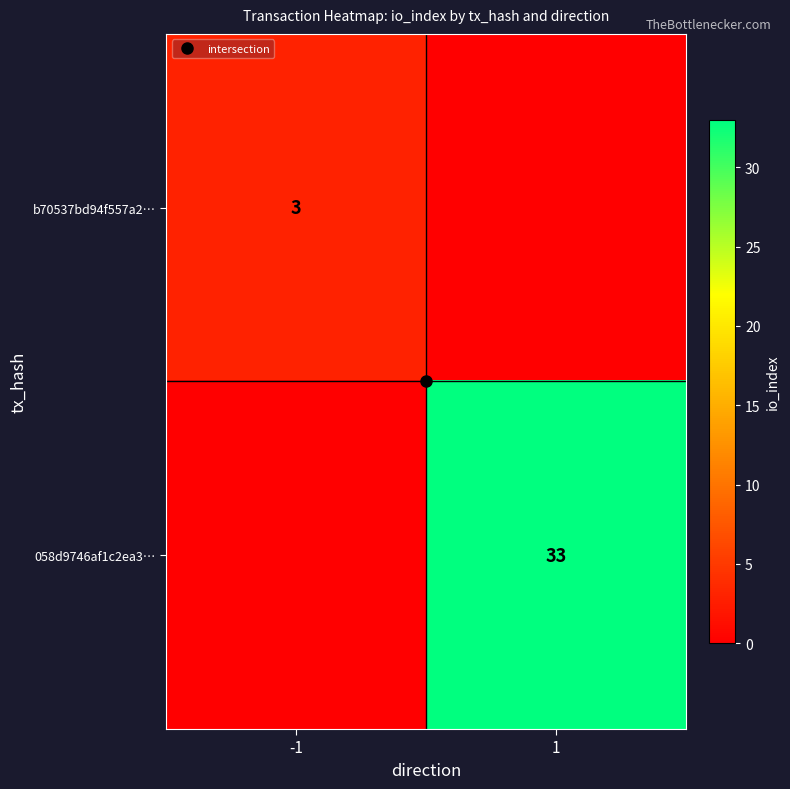

Between -1 and 1, which is larger?

-1